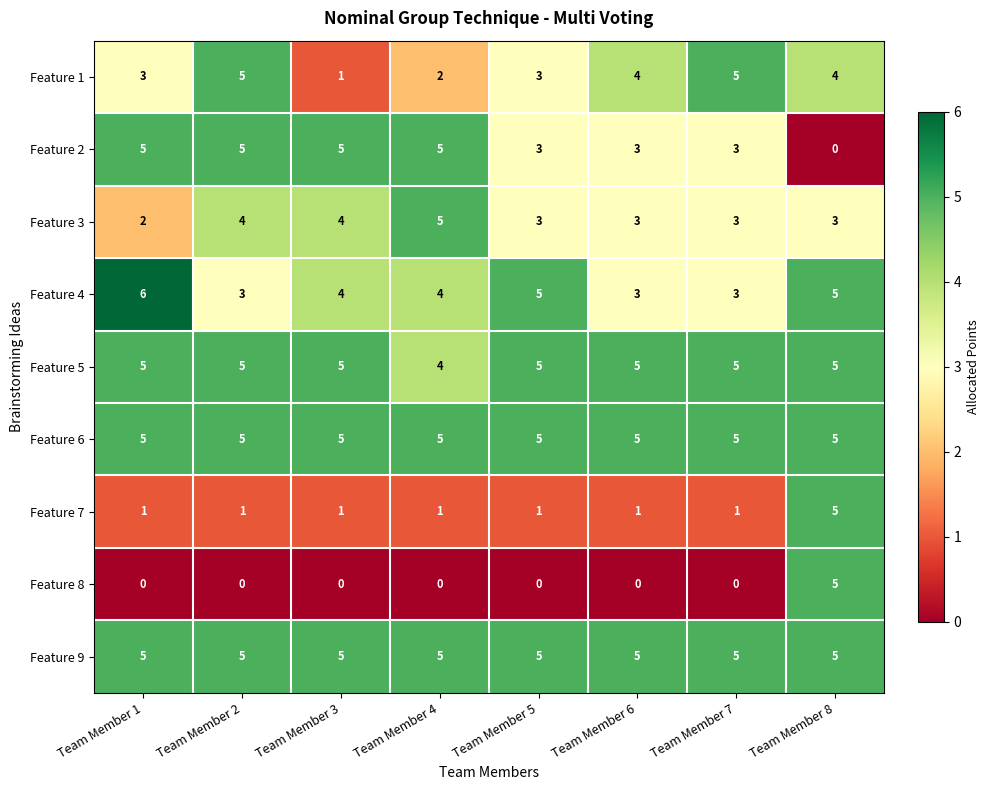

At which label does Feature 1 reach its minimum?

Team Member 3